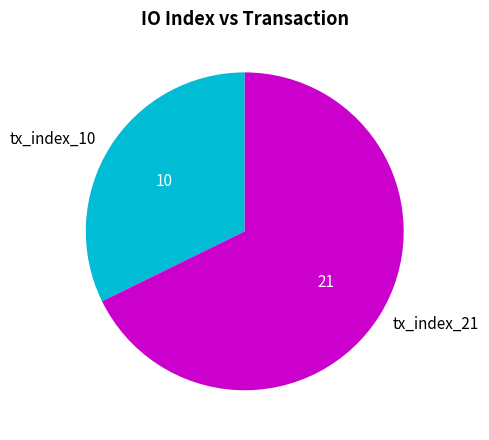

How many segments does this pie chart have?

2